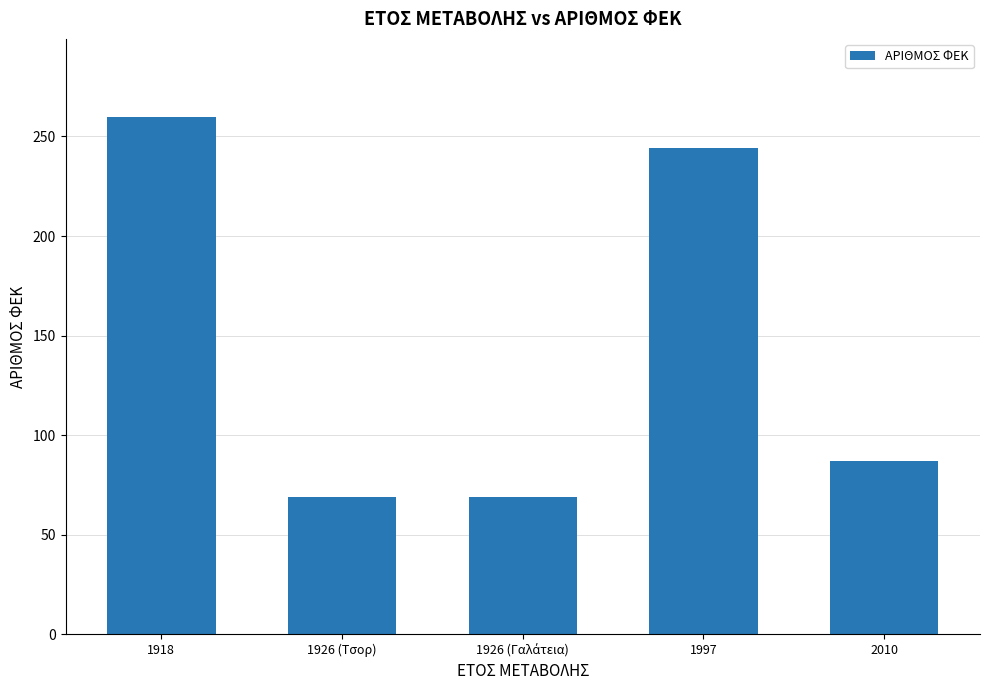

What is the difference between the second highest and second lowest values?

175